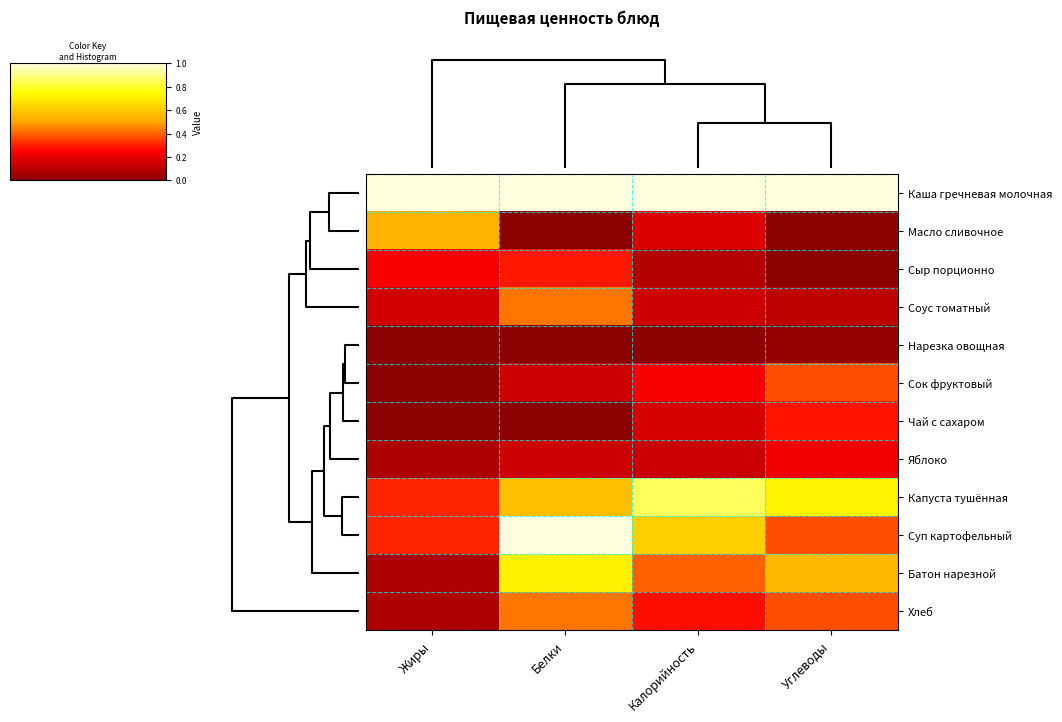

Which series has the largest total across all categories?

Каша гречневая молочная